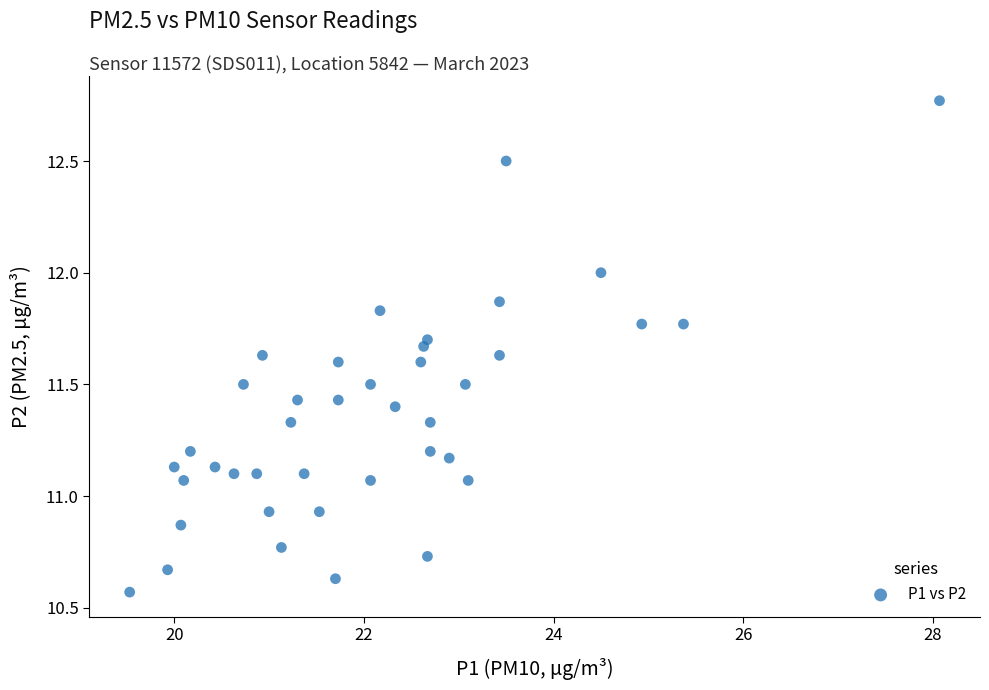

What is the range of Y values (max minus min)?

2.2